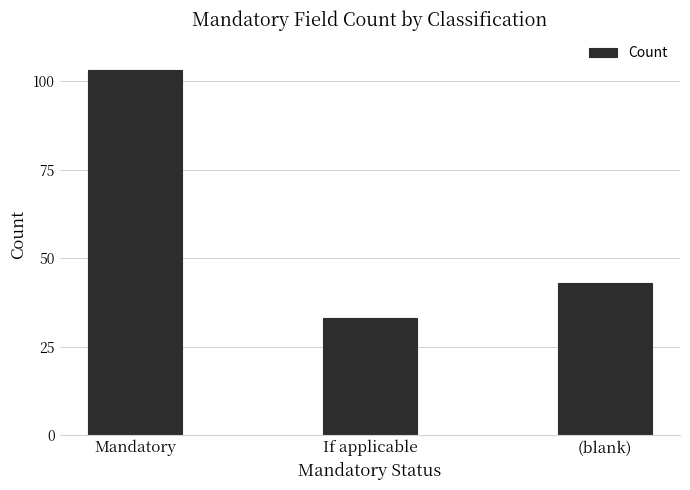

What is the label of the 3rd bar from the right?

Mandatory